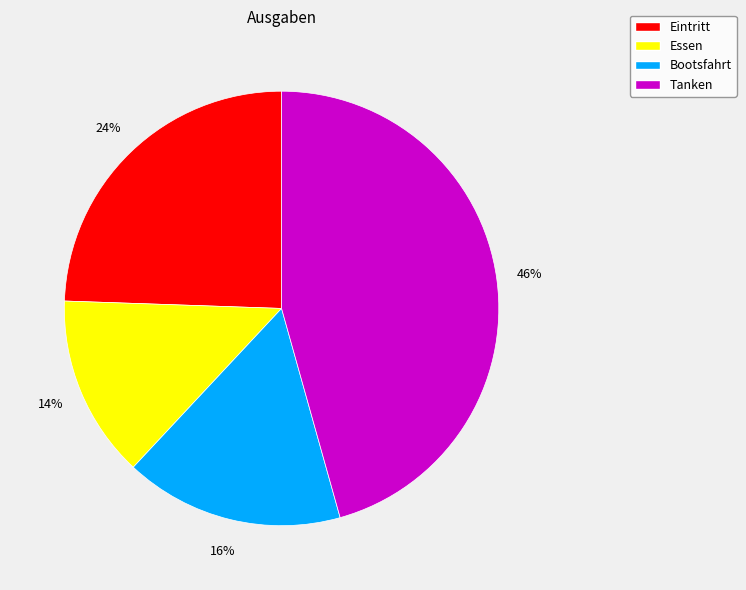

Is the sum of Essen and Eintritt greater than half?

No